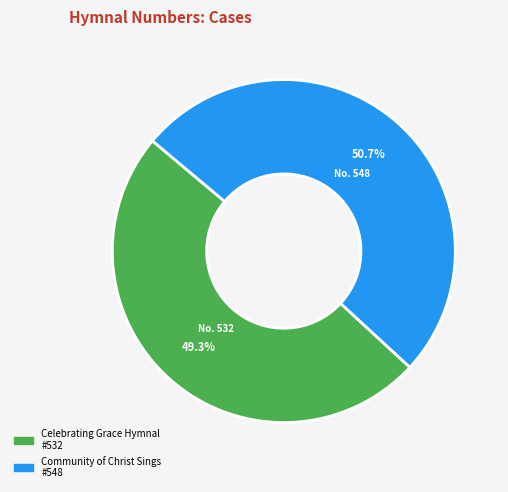

What percentage is NOT represented by Celebrating Grace Hymnal?

50.7%